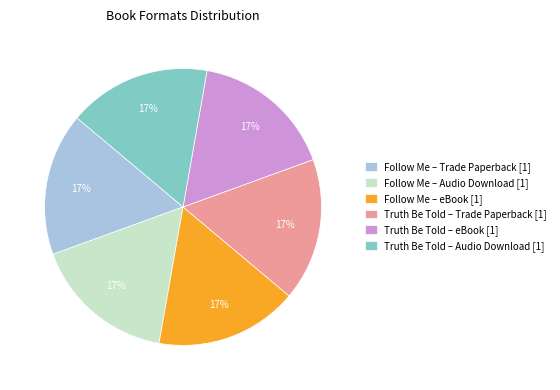

Combined, do Follow Me – Trade Paperback [1] and Truth Be Told – Trade Paperback [1] account for over 50%?

No